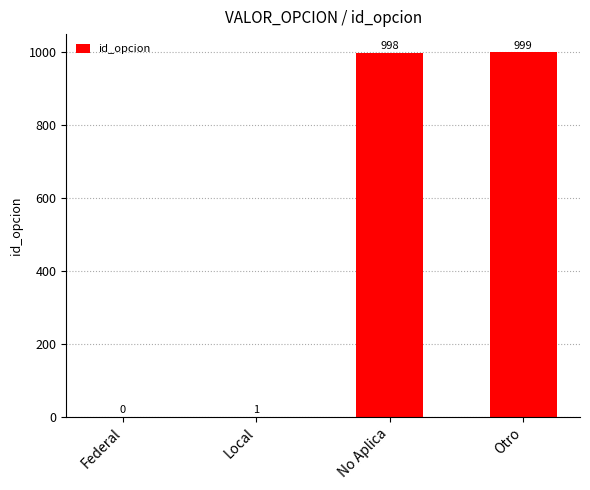

What is the maximum value shown in the chart?

999